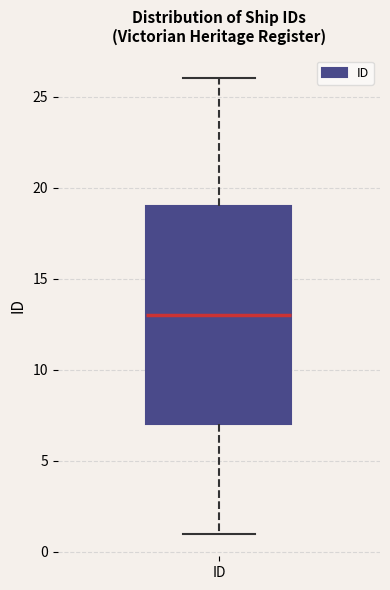

Read this box plot against the y-axis: the position of the median line, the range covered by the box, and the ends of both whiskers. The values are not printed on the chart, so give them approximately, as read against the axis.

median 13, box 7 to 19, whiskers 1 to 26